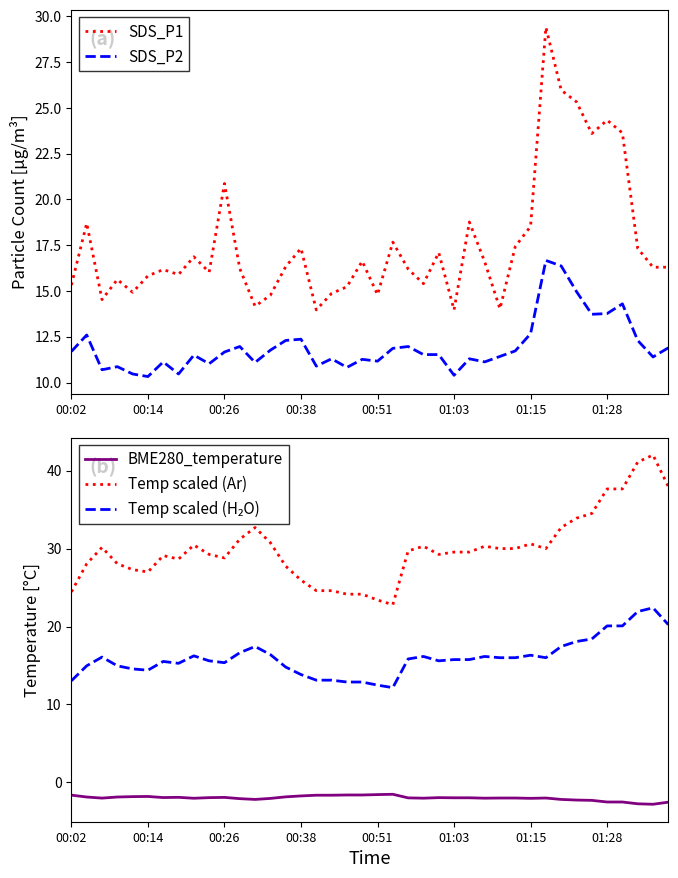

At 39, list the series in order from largest to smallest.

Temp scaled (Ar), Temp scaled (H₂O), SDS_P1, SDS_P2, BME280_temperature